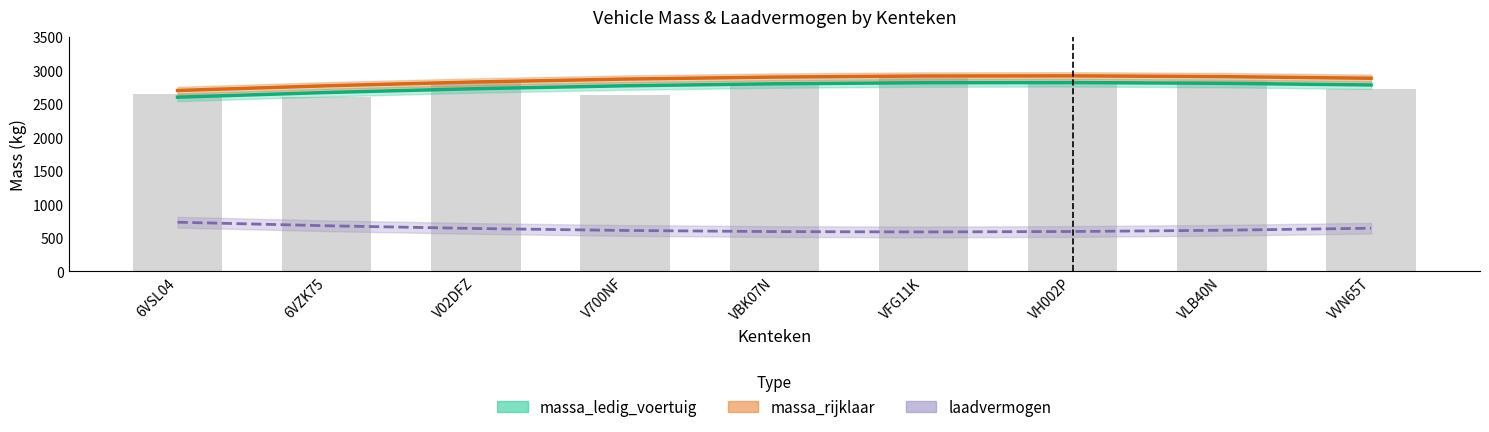

At how many categories does at least one series exceed 1445?

9